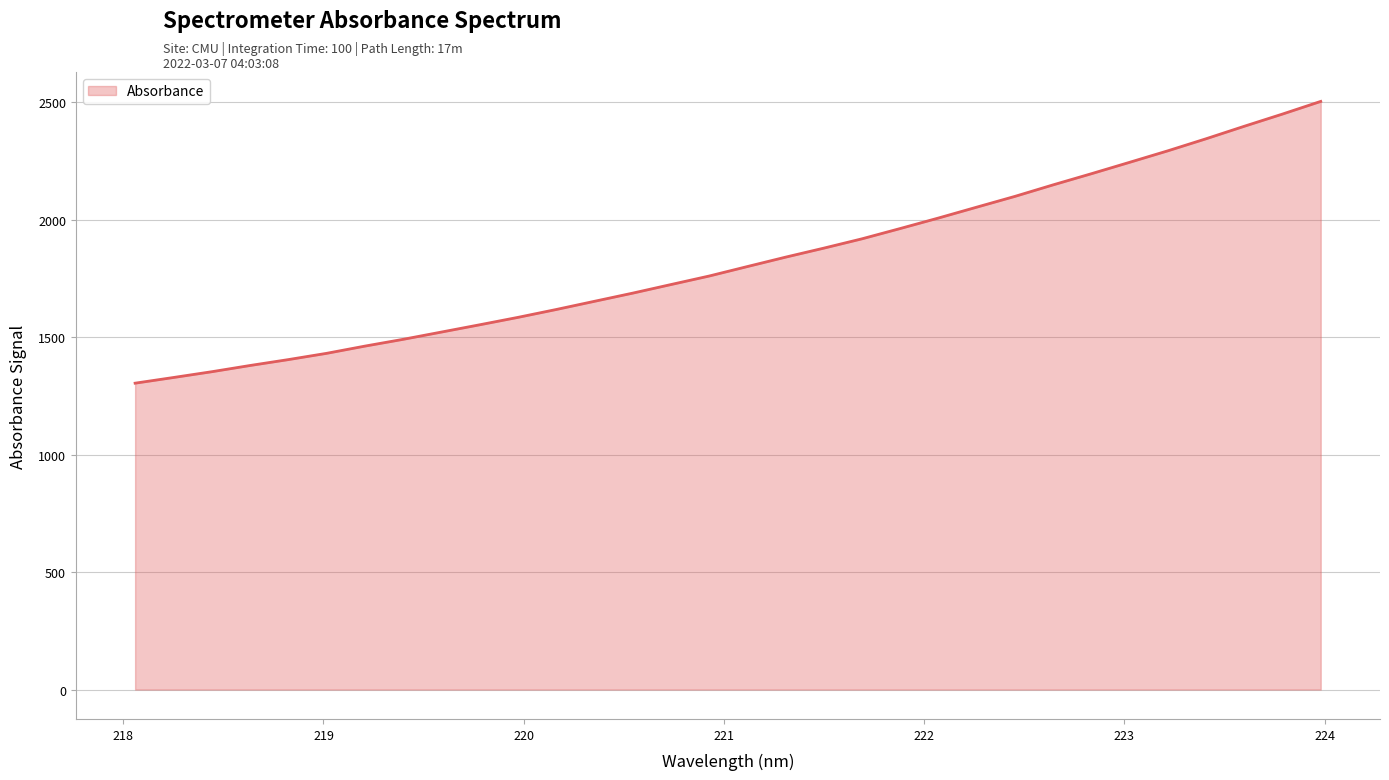

What is the difference between the maximum and minimum values?

1199.4